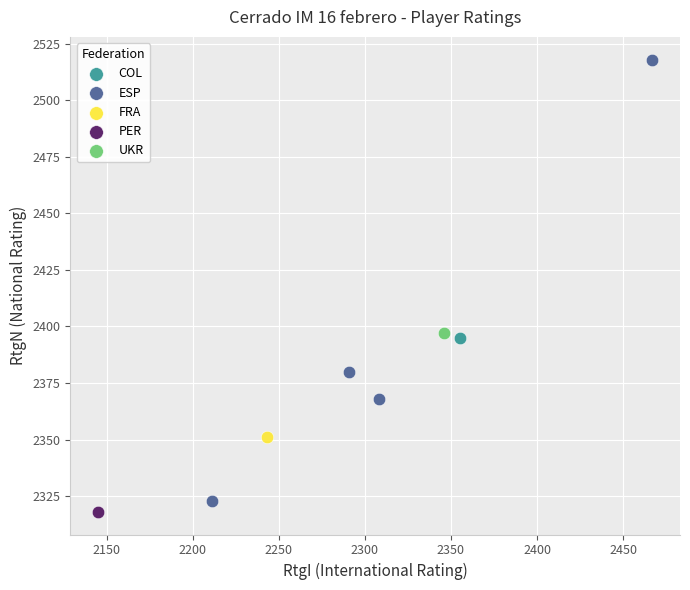

What are all the series names shown in the legend?

COL, ESP, FRA, PER, UKR